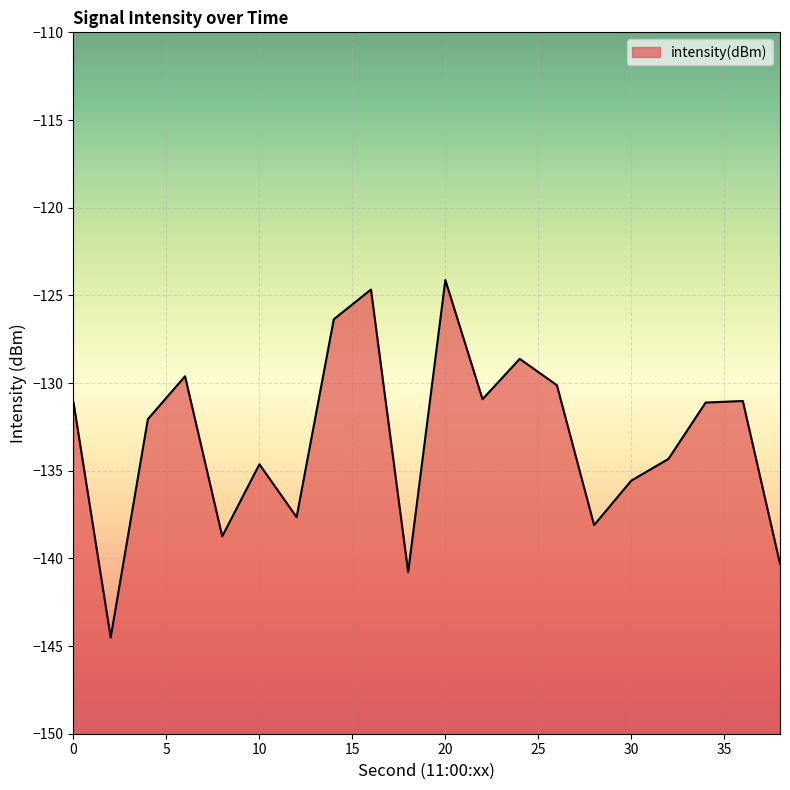

Does the chart display data point markers on the line(s)?

No